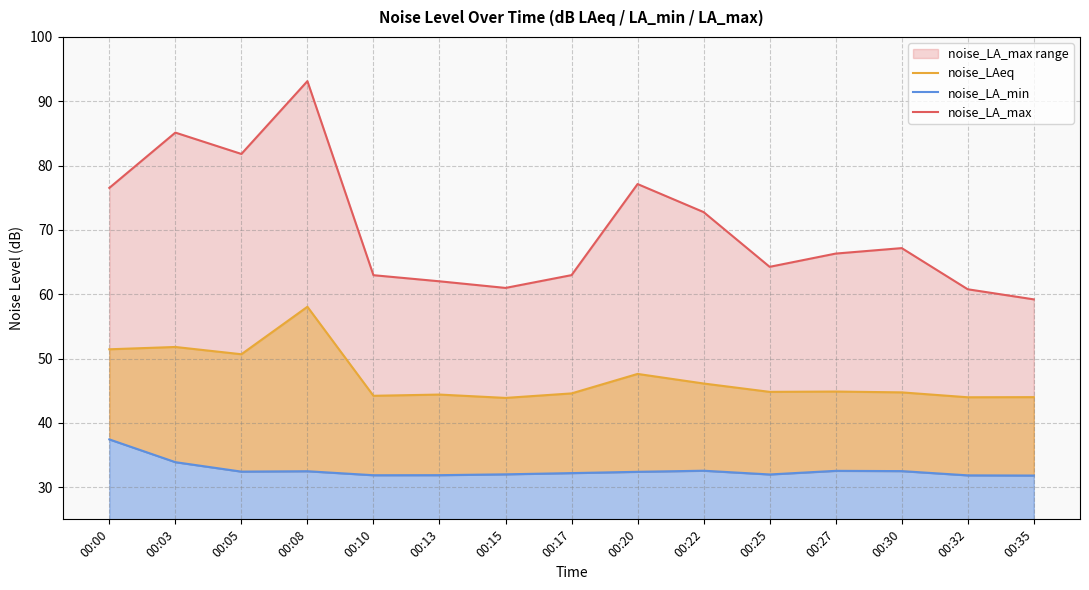

Is it true that noise_LA_min equals 32.0 at 00:15?

True